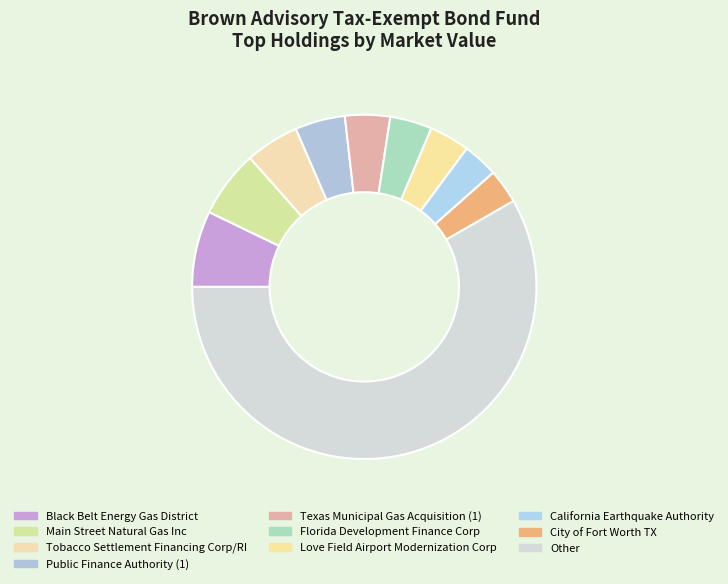

Which slice is the largest?

Other